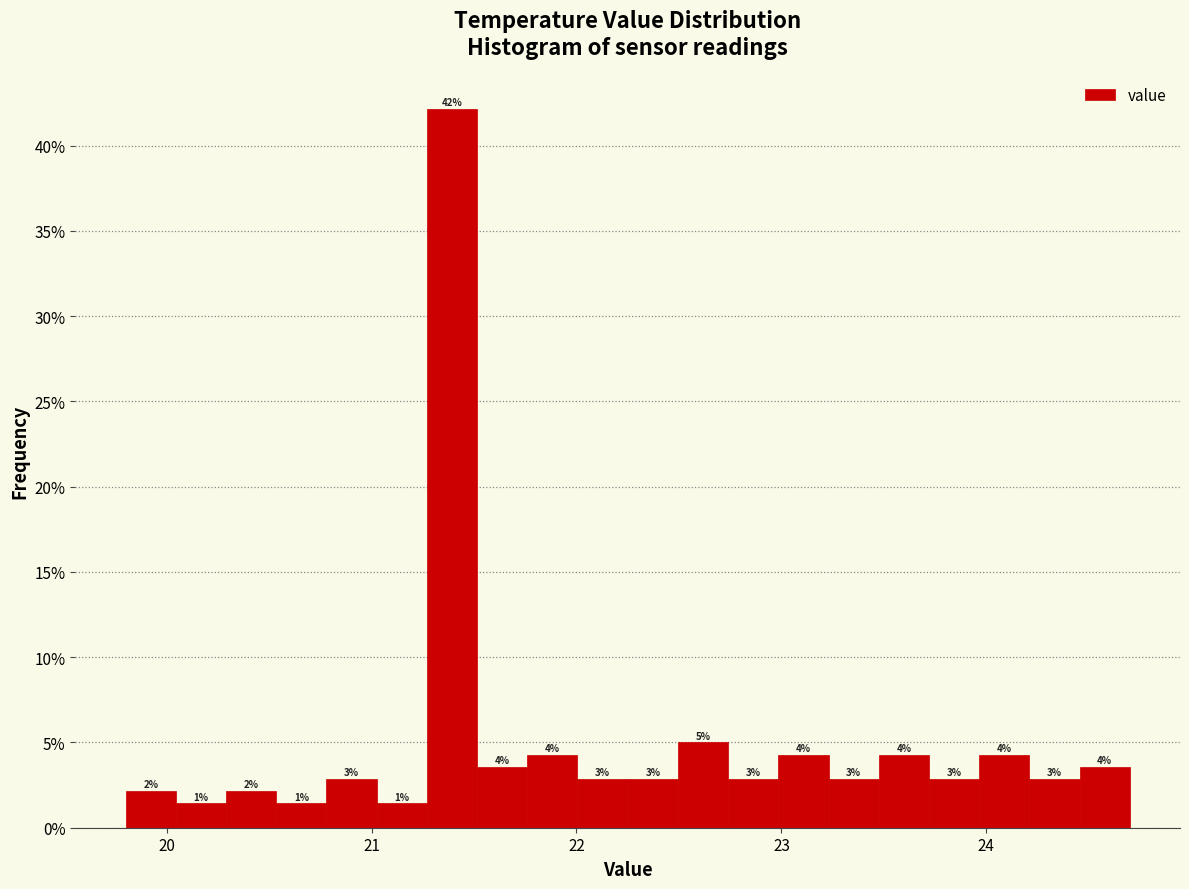

Around what value on the x-axis is the tallest bar? Give the approximate position of its centre, as read against the axis.

21.4